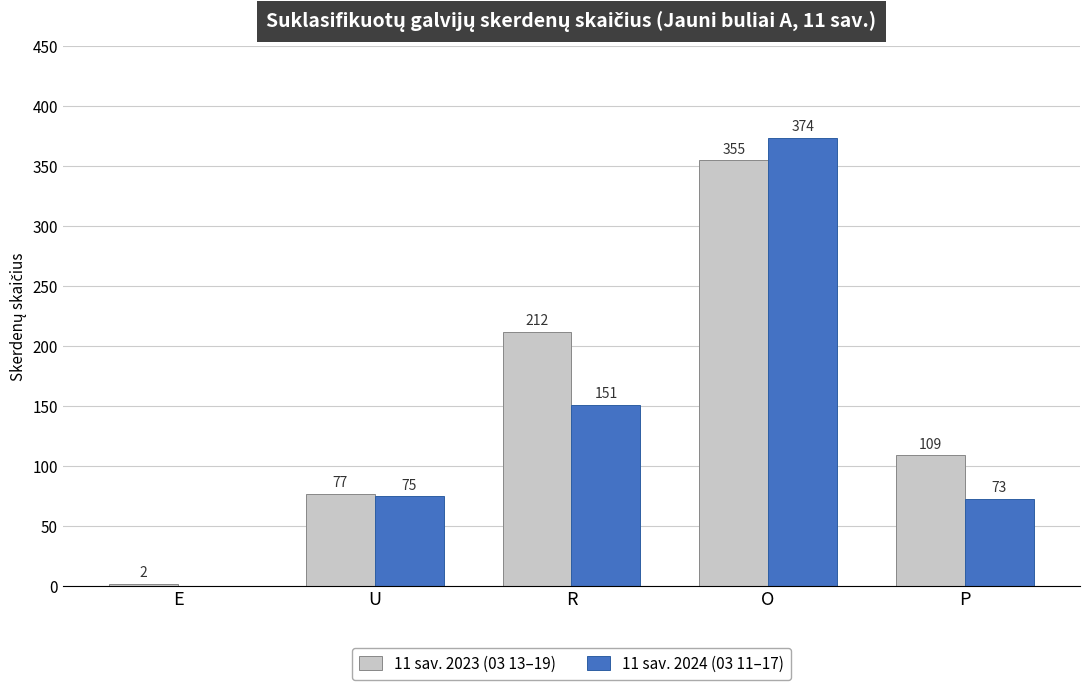

The 11 sav. 2023 (03 13–19) series shows 212 at R. True or false?

True